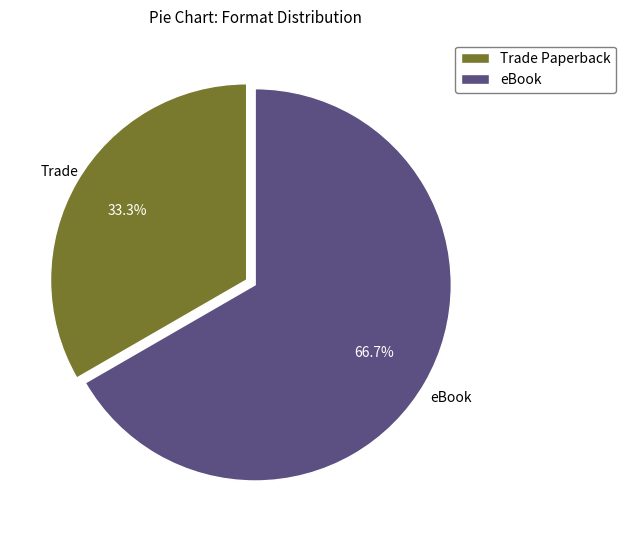

Which category accounts for the majority?

eBook